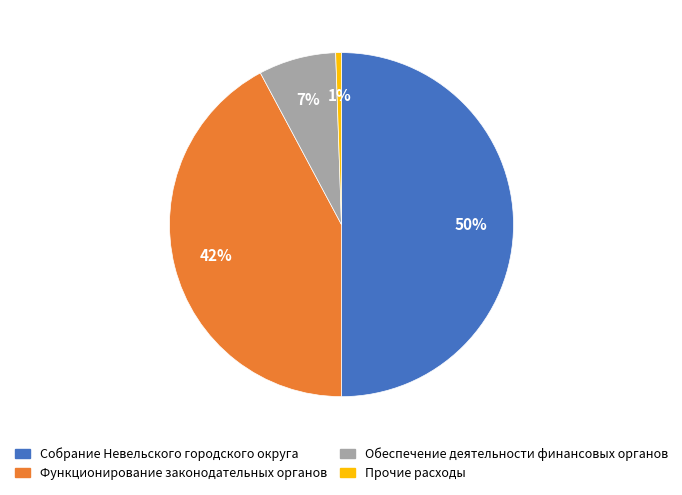

To the nearest percent, what percentage of the pie is Обеспечение деятельности финансовых органов?

7%